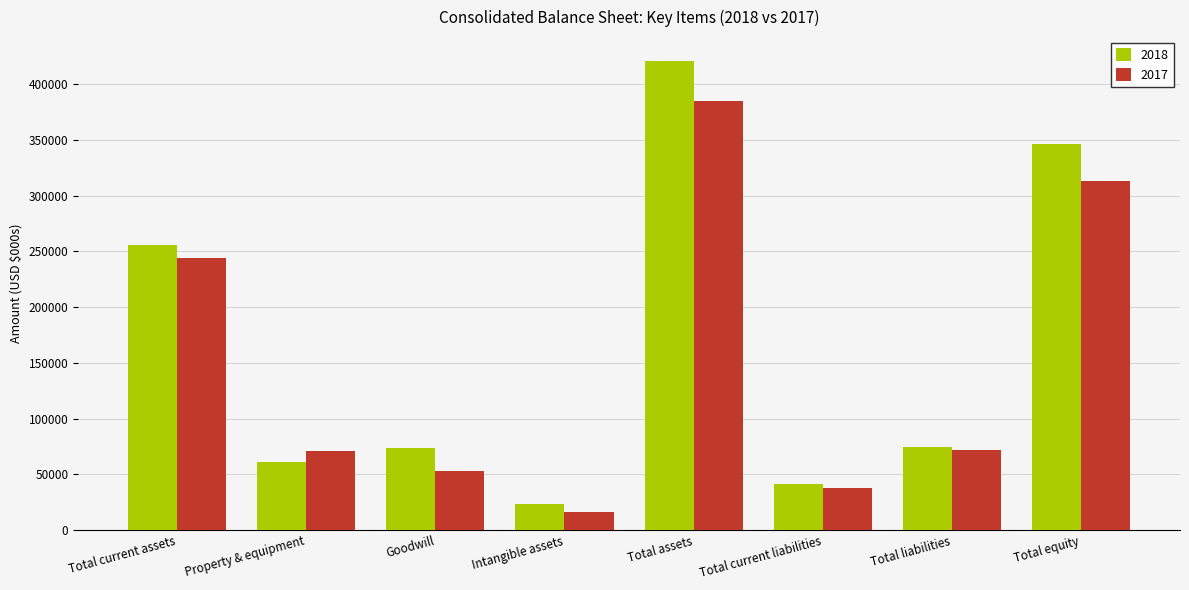

Which series has the largest range (max minus min)?

2018